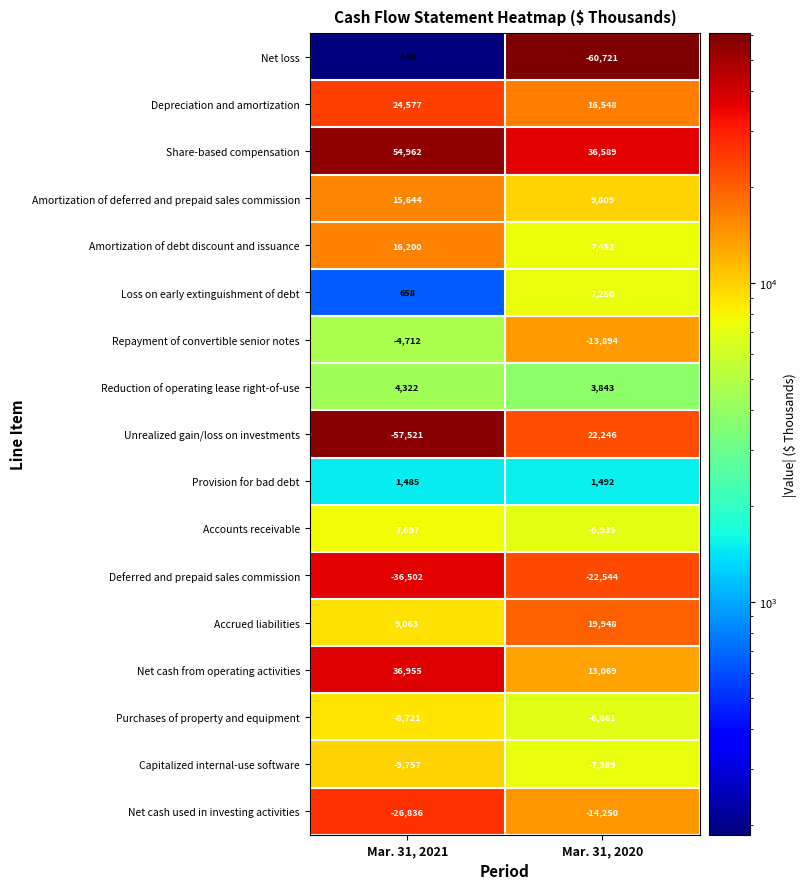

Rank the series at Mar. 31, 2021 from highest to lowest value.

Share-based compensation, Net cash from operating activities, Depreciation and amortization, Amortization of debt discount and issuance, Amortization of deferred and prepaid sales commission, Accrued liabilities, Accounts receivable, Reduction of operating lease right-of-use, Provision for bad debt, Loss on early extinguishment of debt, Net loss, Repayment of convertible senior notes, Purchases of property and equipment, Capitalized internal-use software, Net cash used in investing activities, Deferred and prepaid sales commission, Unrealized gain/loss on investments